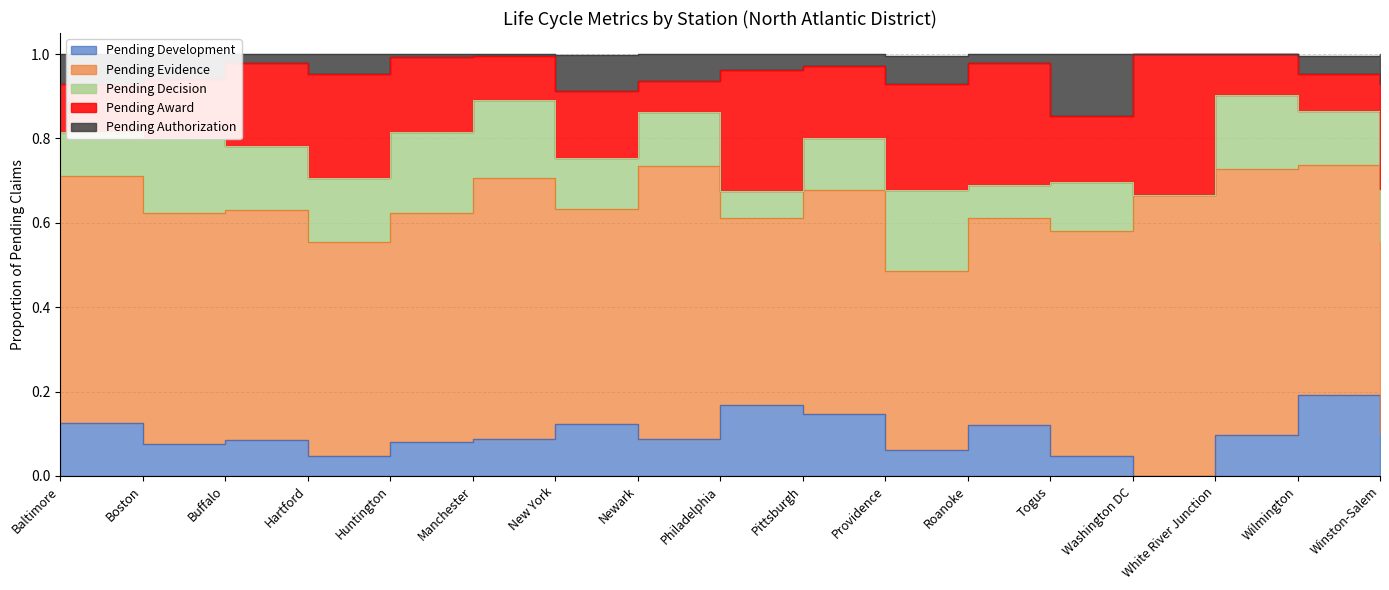

At which label does Pending Award reach its peak?

Washington DC